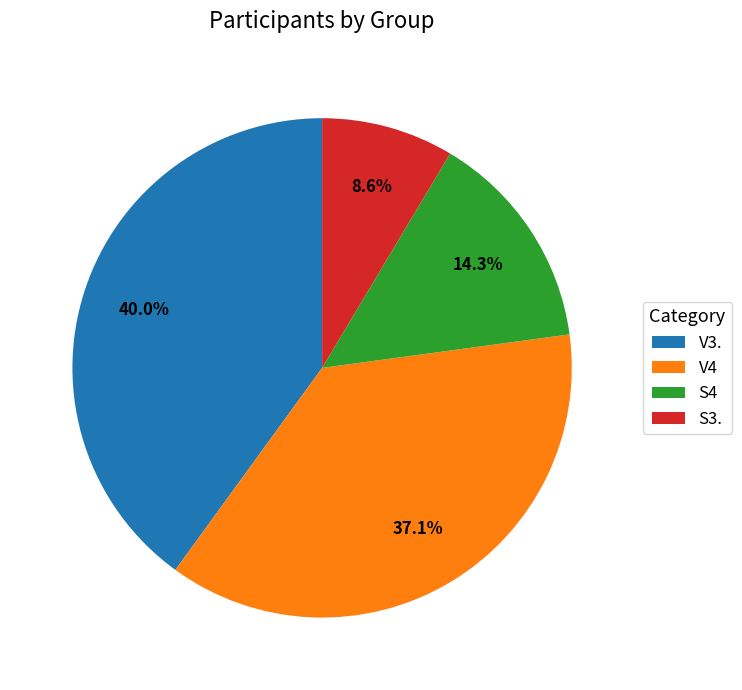

Combined, what portion of the pie is V4 and S4?

51.4%